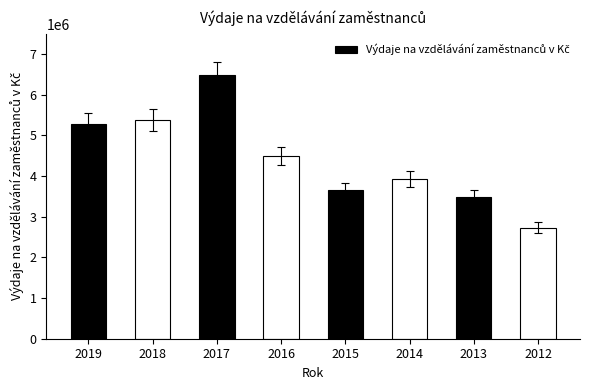

What value does the data have at 2018?

5381000